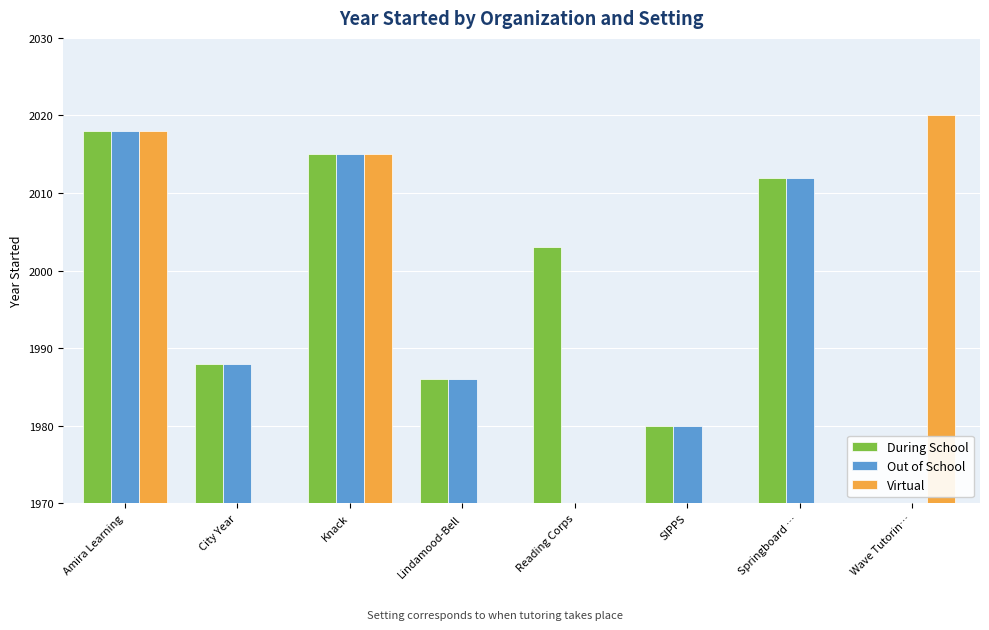

What is the difference between the maximum and minimum values in the During School series?

2018